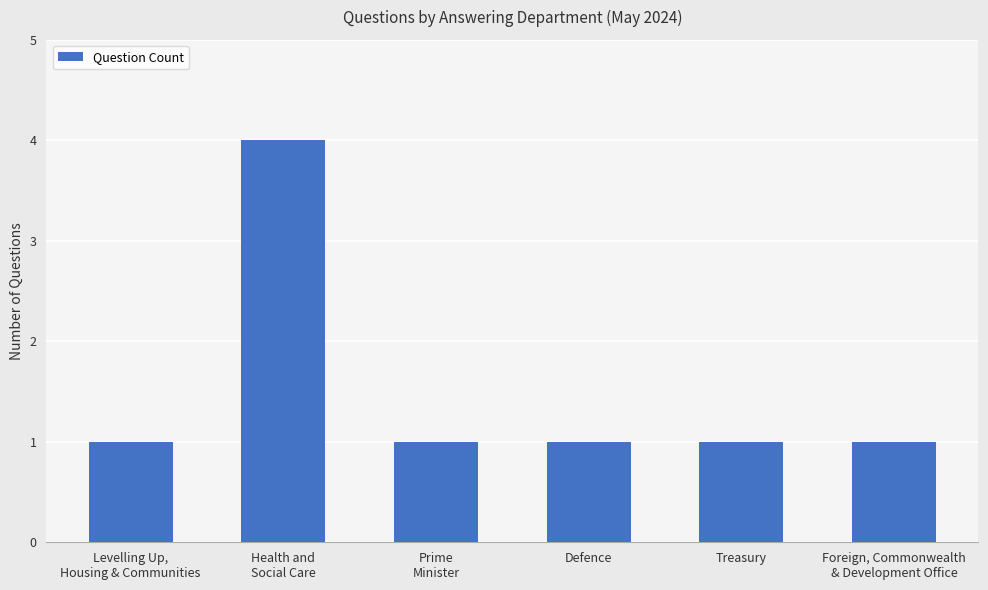

What is the difference between the maximum and second lowest values?

3